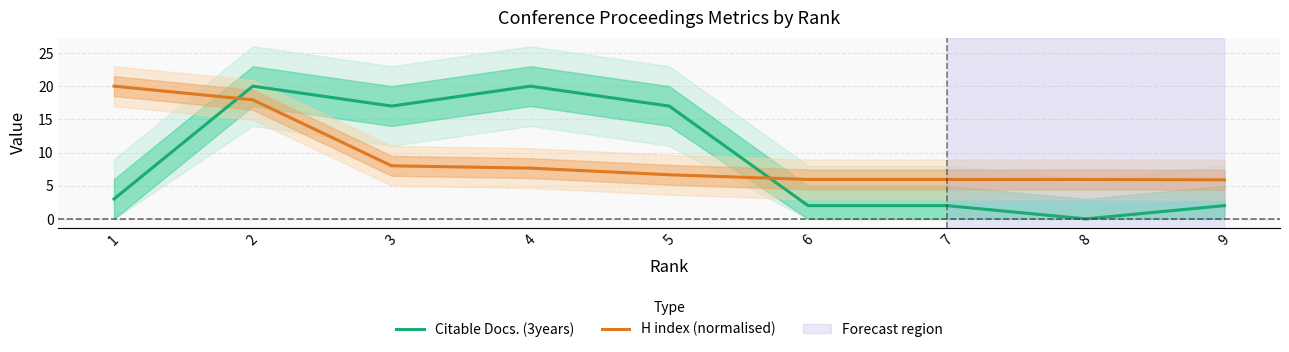

Where is the first local minimum for Citable Docs. (3years)?

3